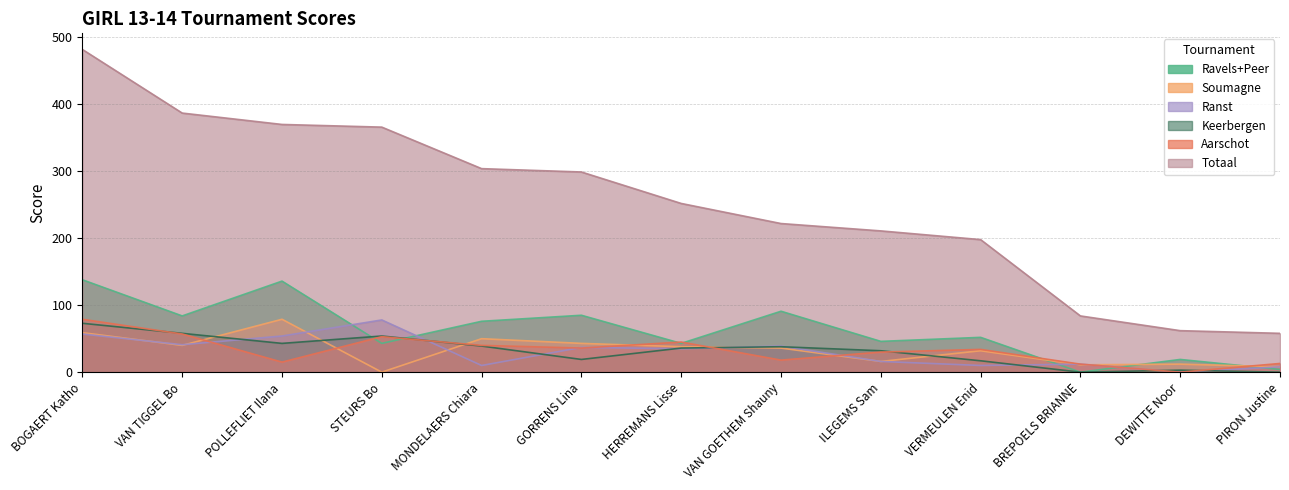

How many values in the Ravels+Peer series exceed 52?

6